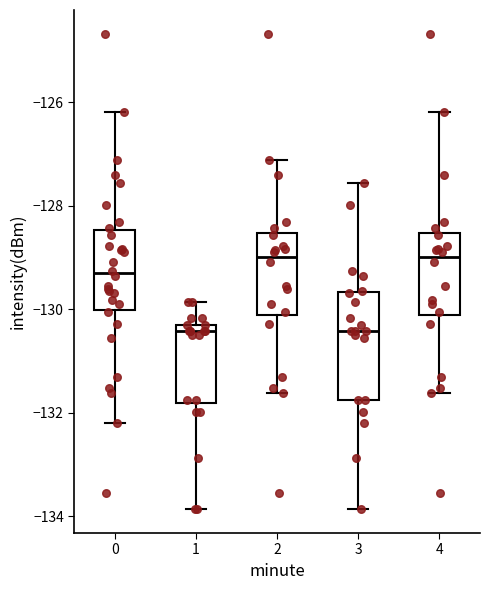

Reading left to right, transcribe this box plot: for each box, give where its median line is, the range the box spans, and where its two whiskers end, as read against the y-axis. The values are not printed on the chart, so give them approximately, as read against the axis.

0: median -129.4, box -130.0 to -128.4, whiskers -132.2 to -126.2
1: median -130.4, box -131.8 to -130.2, whiskers -133.8 to -129.8
2: median -129.0, box -130.2 to -128.6, whiskers -131.6 to -127.2
3: median -130.4, box -131.8 to -129.6, whiskers -133.8 to -127.6
4: median -129.0, box -130.2 to -128.6, whiskers -131.6 to -126.2